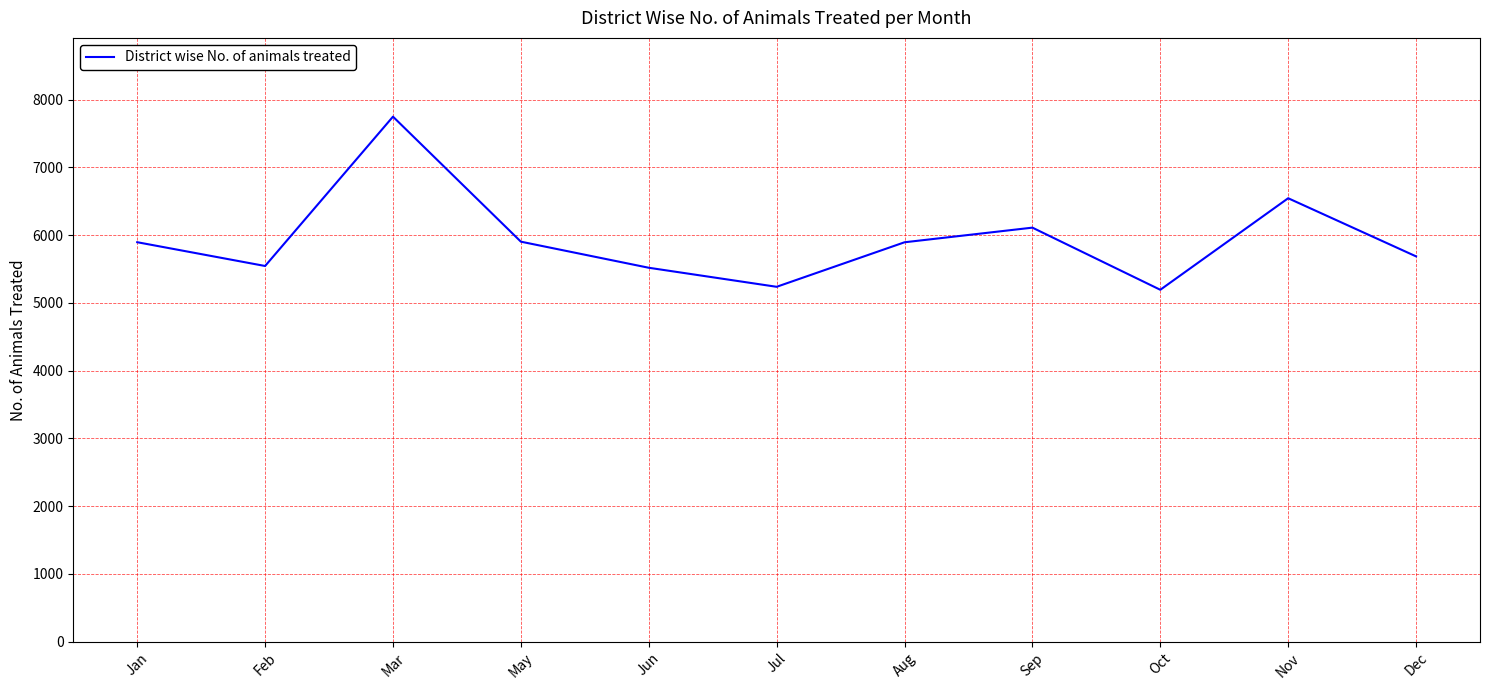

Where does the data first go above 5895?

Jan